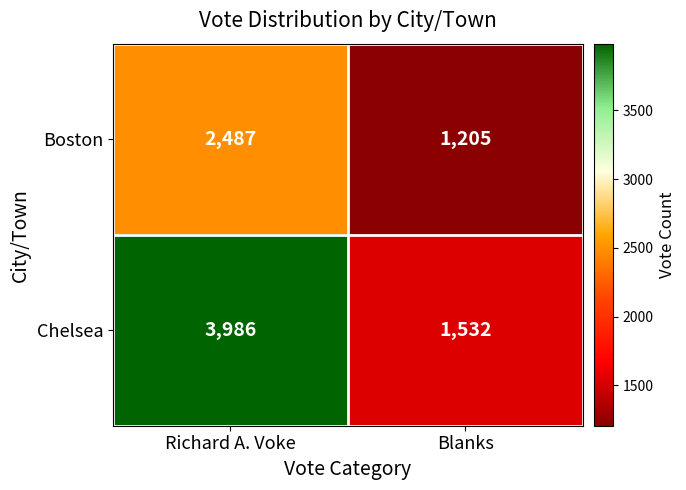

What is the smallest value displayed?

1205